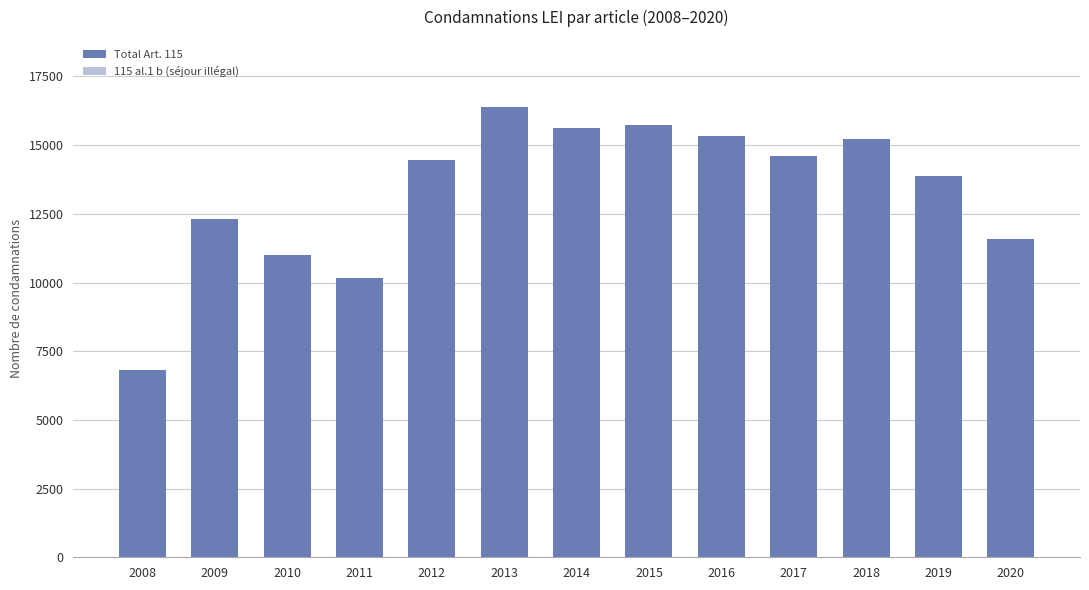

At which category does the chart reach its minimum across all series?

2008